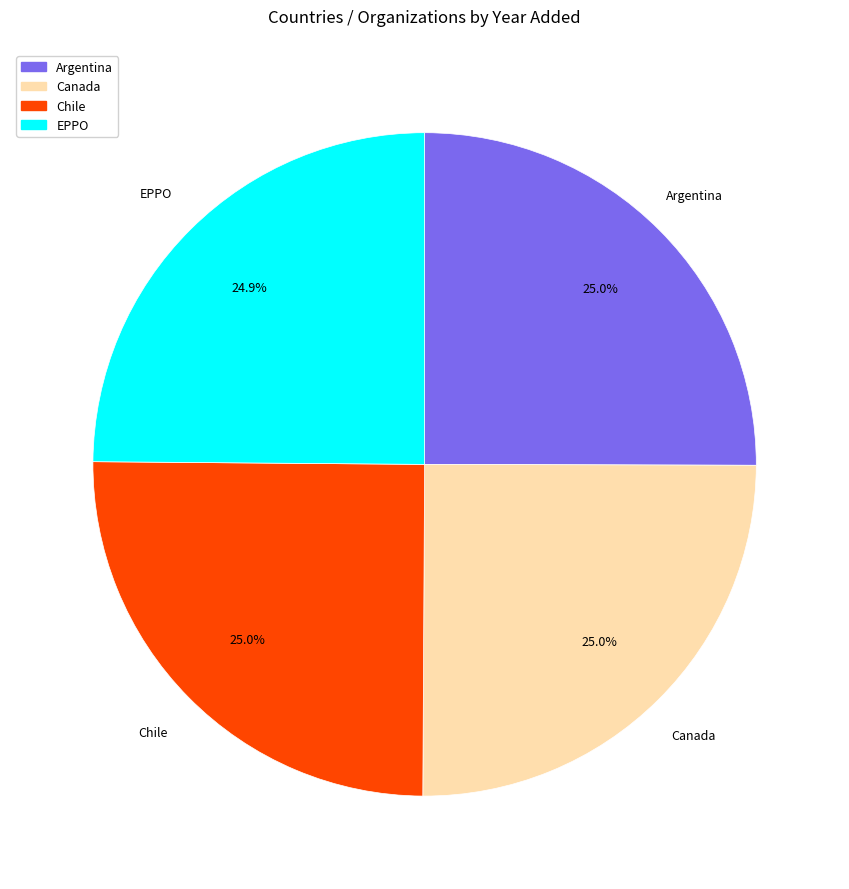

Count the number of slices in the pie.

4